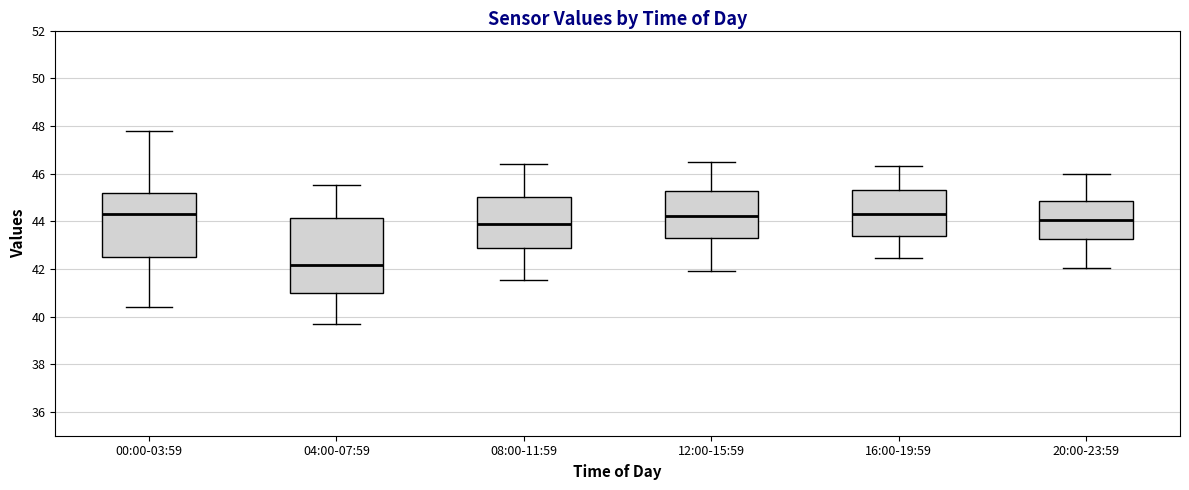

Reading left to right, transcribe this box plot: for each box, give where its median line is, the range the box spans, and where its two whiskers end, as read against the y-axis. The values are not printed on the chart, so give them approximately, as read against the axis.

00:00-03:59: median 44.4, box 42.6 to 45.2, whiskers 40.4 to 47.8
04:00-07:59: median 42.2, box 41.0 to 44.2, whiskers 39.6 to 45.6
08:00-11:59: median 43.8, box 42.8 to 45.0, whiskers 41.6 to 46.4
12:00-15:59: median 44.2, box 43.4 to 45.2, whiskers 42.0 to 46.6
16:00-19:59: median 44.4, box 43.4 to 45.4, whiskers 42.4 to 46.4
20:00-23:59: median 44.0, box 43.2 to 44.8, whiskers 42.0 to 46.0